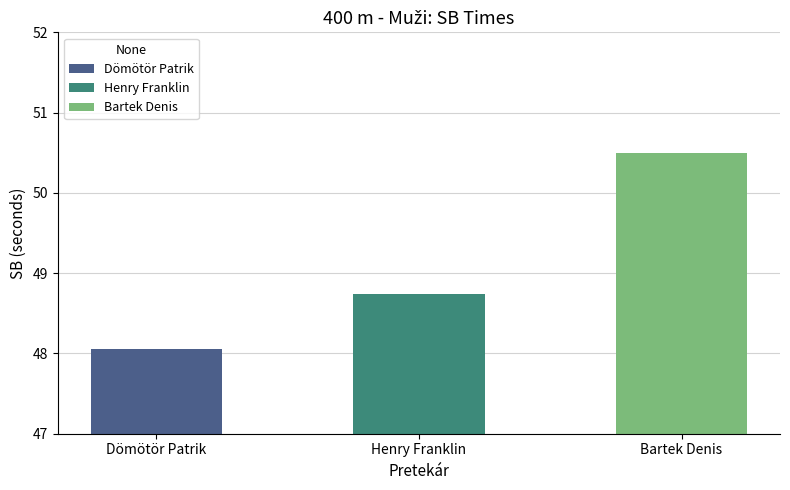

True or false: the data shows 50.5 at Bartek Denis.

True